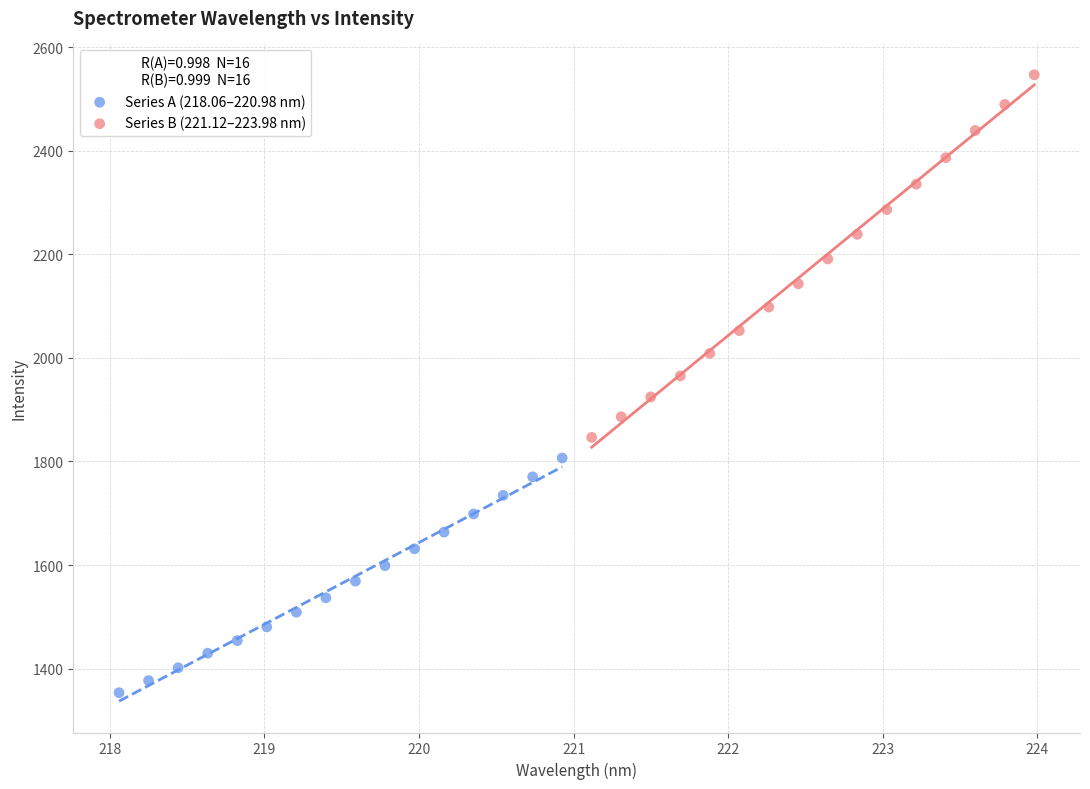

Which series has the largest Y range (max minus min)?

Series B (221.12–223.98 nm)